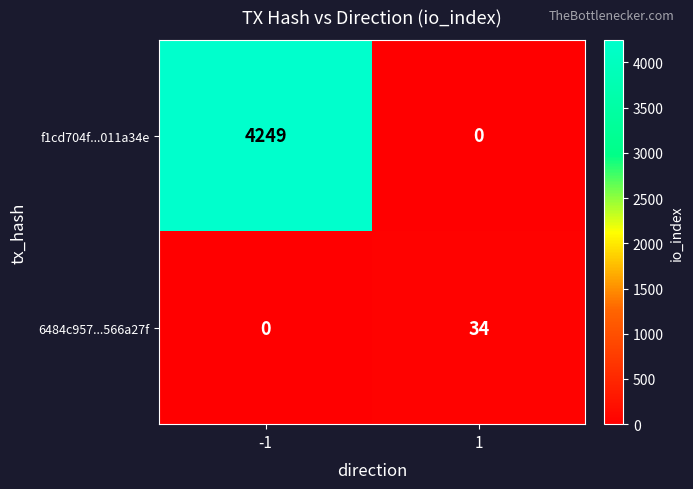

Reading left to right, transcribe all the data shown in this chart.

f1cd704f...011a34e: -1=4249	1=0
6484c957...566a27f: -1=0	1=34